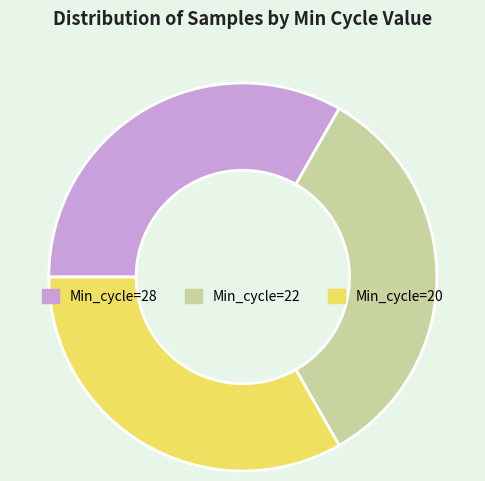

True or false: Min_cycle=22 accounts for 33% of the total.

True